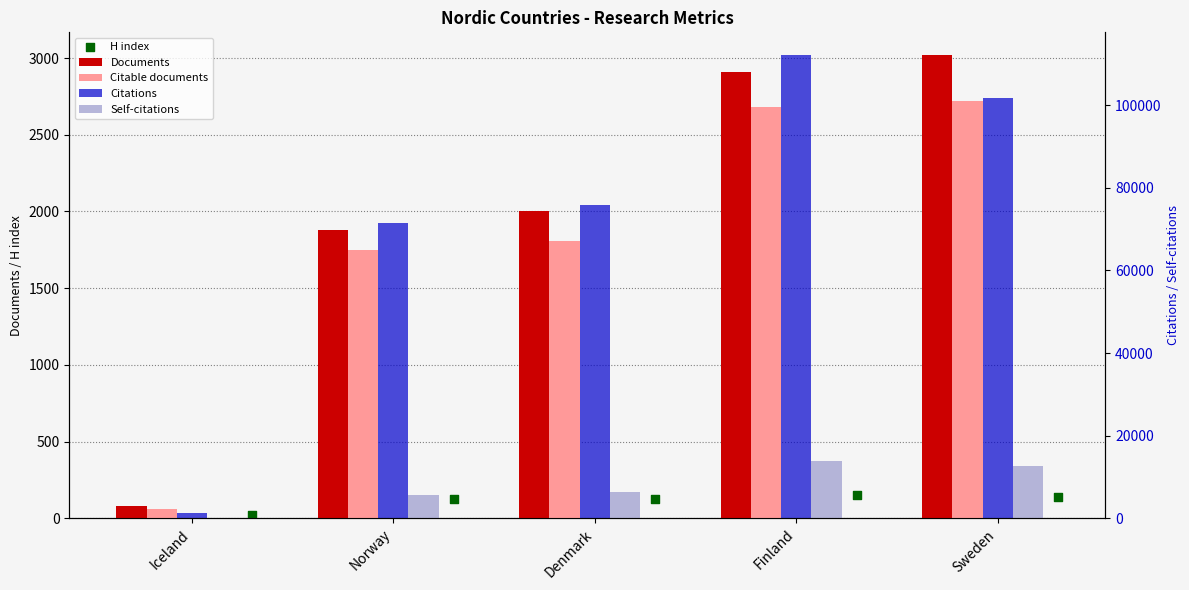

Is the value of H index at Norway greater than the value of Citable documents at Finland?

No